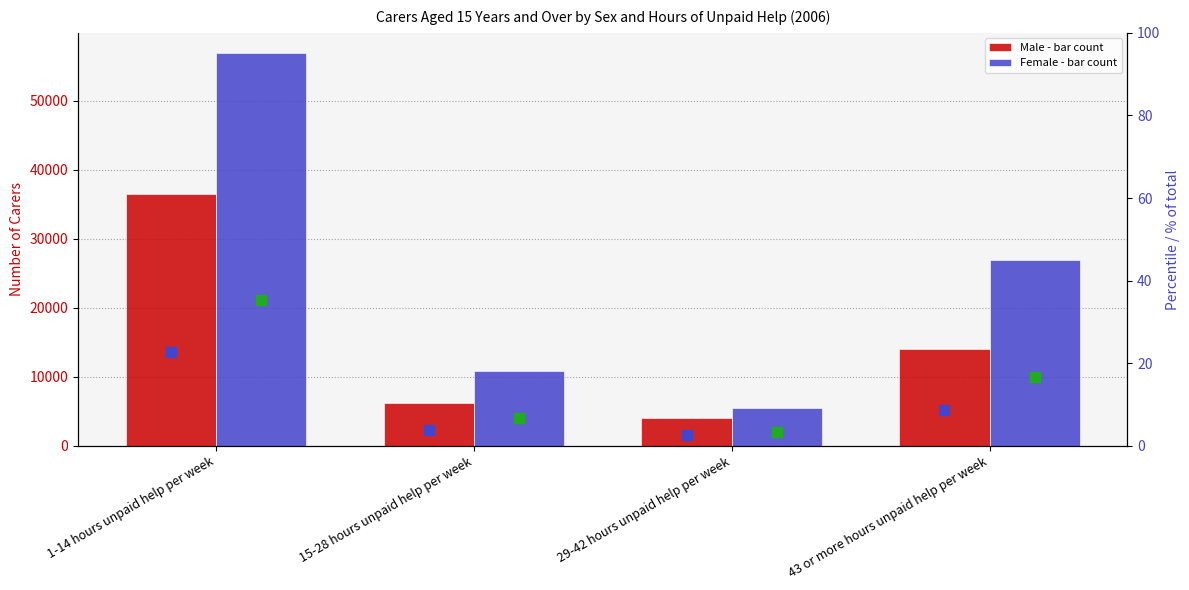

Are the bars grouped side by side (vs. stacked)?

Yes